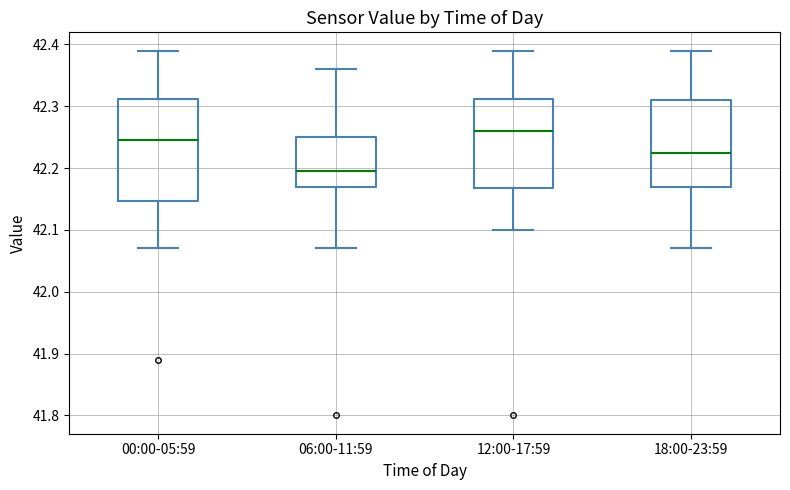

Which box's median line is the highest?

12:00-17:59